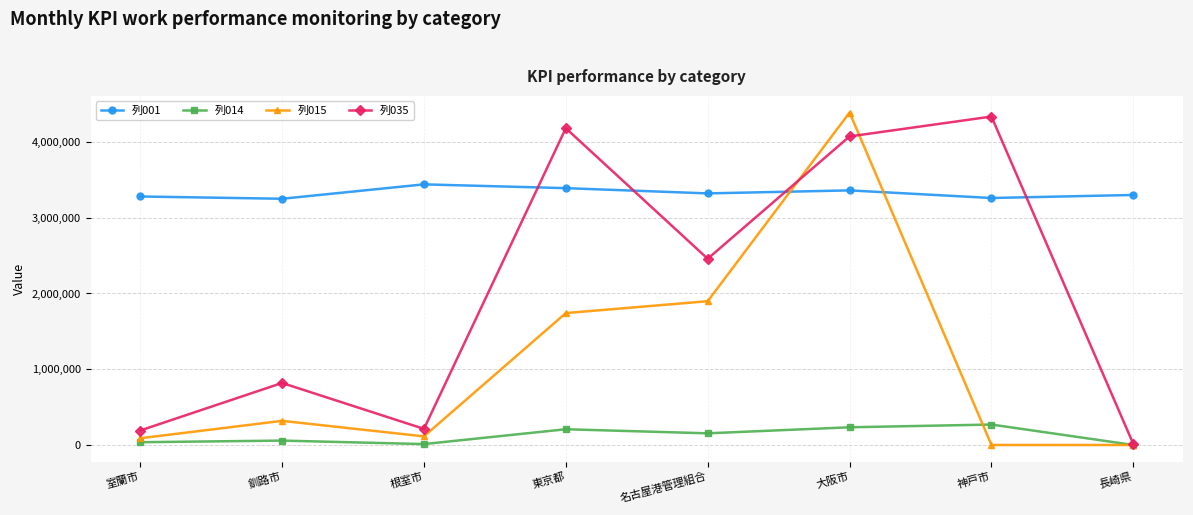

How many data points in 列001 are less than 3321101?

4